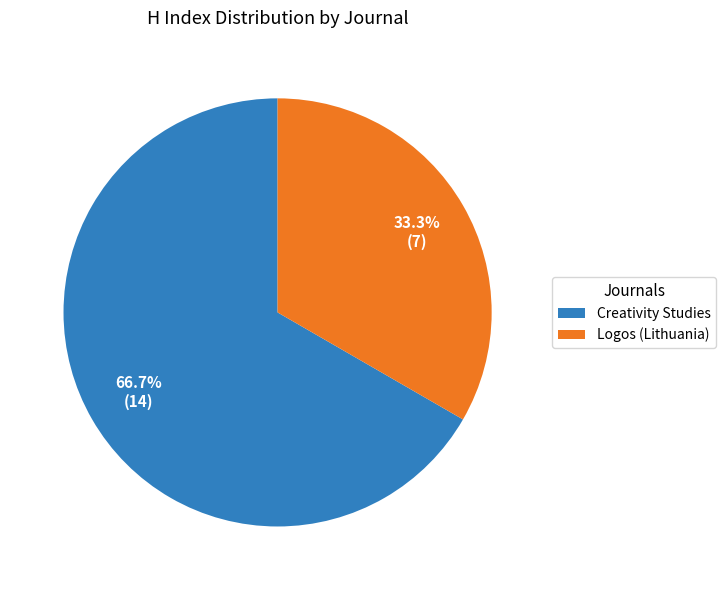

To the nearest percent, what is the difference between the largest and smallest slice percentages?

33%